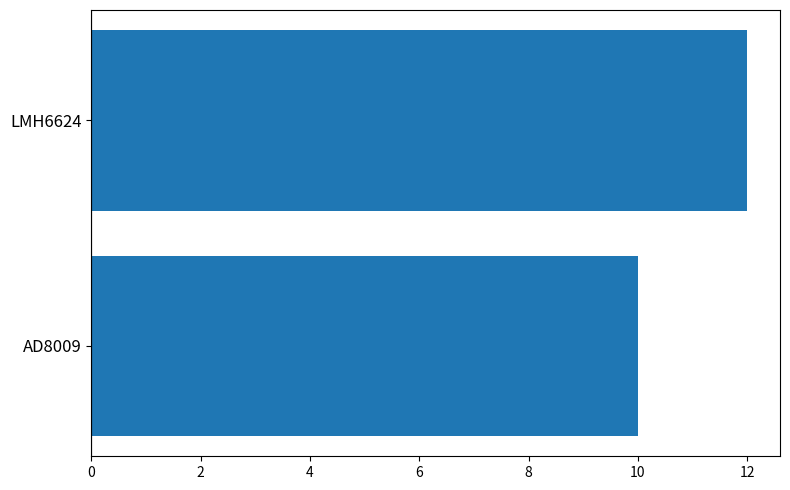

Between LMH6624 and AD8009, which is larger?

LMH6624